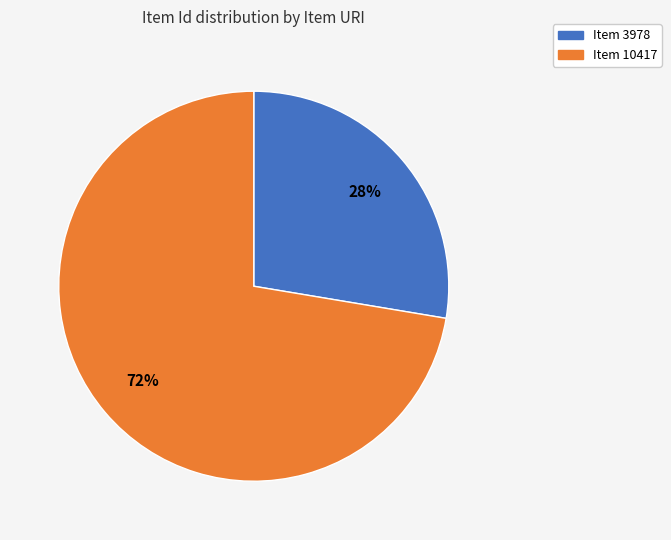

To the nearest percent, what portion does Item 10417 represent?

72%